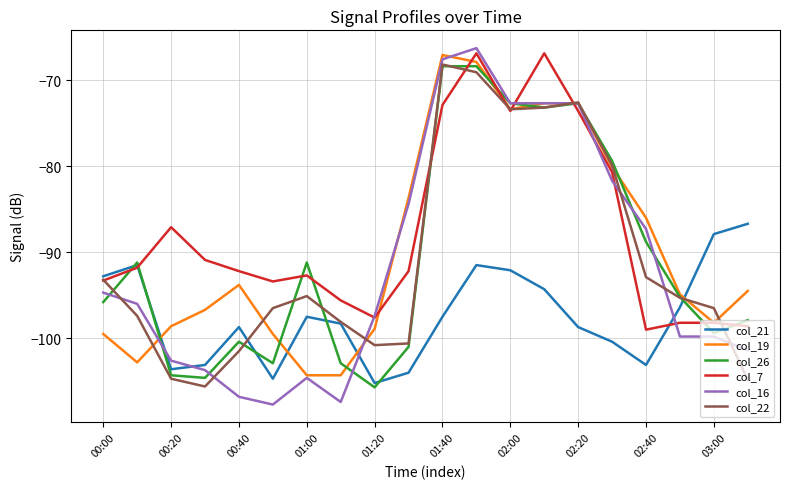

Is this an area chart (filled region under the line)?

No